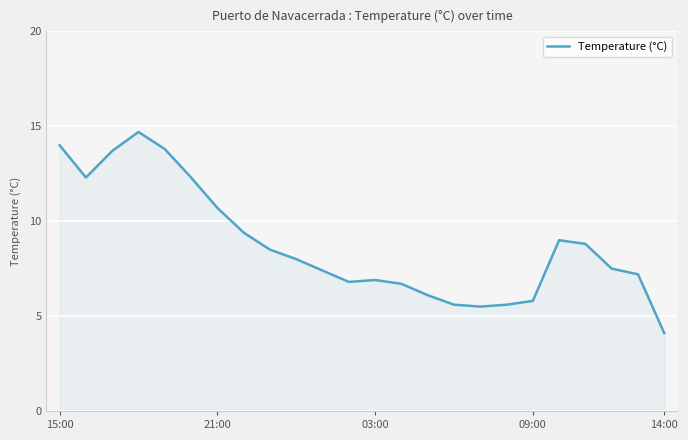

What is the smallest value displayed?

4.1